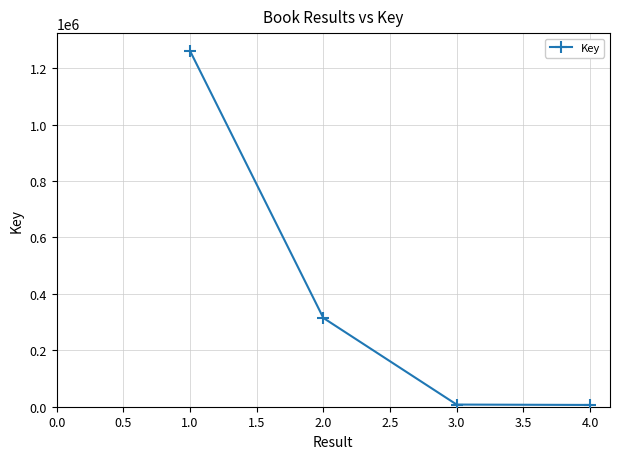

Where is the data nearest to the value 633712?

2.0